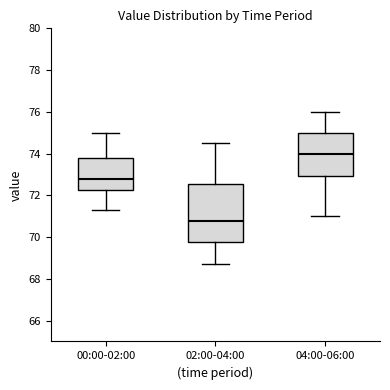

Which box has the highest median line?

04:00-06:00